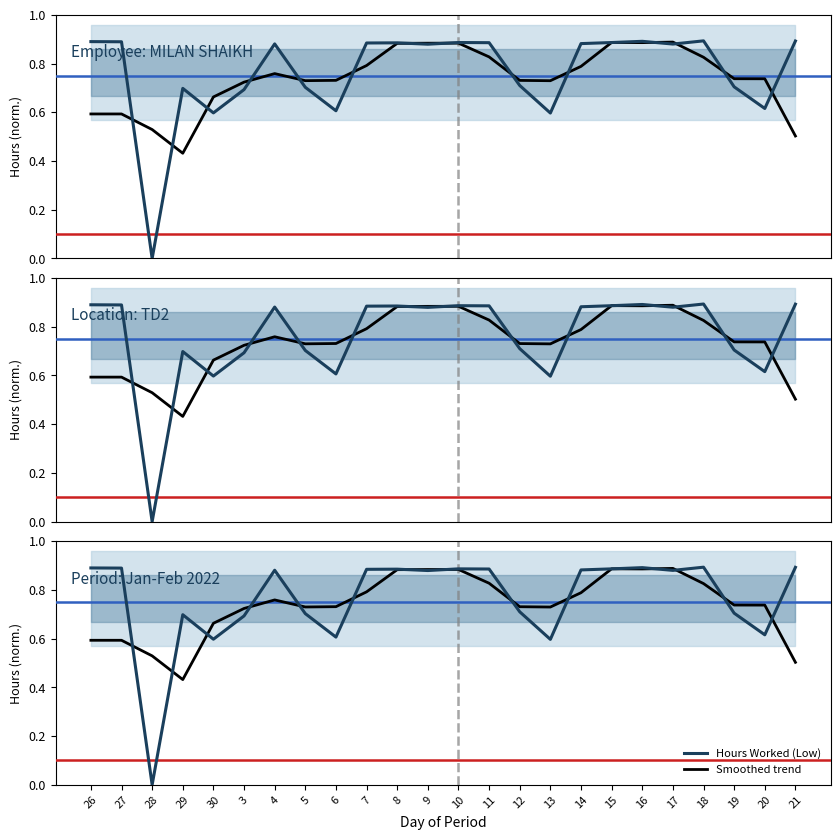

Does the chart display data point markers on the line(s)?

No